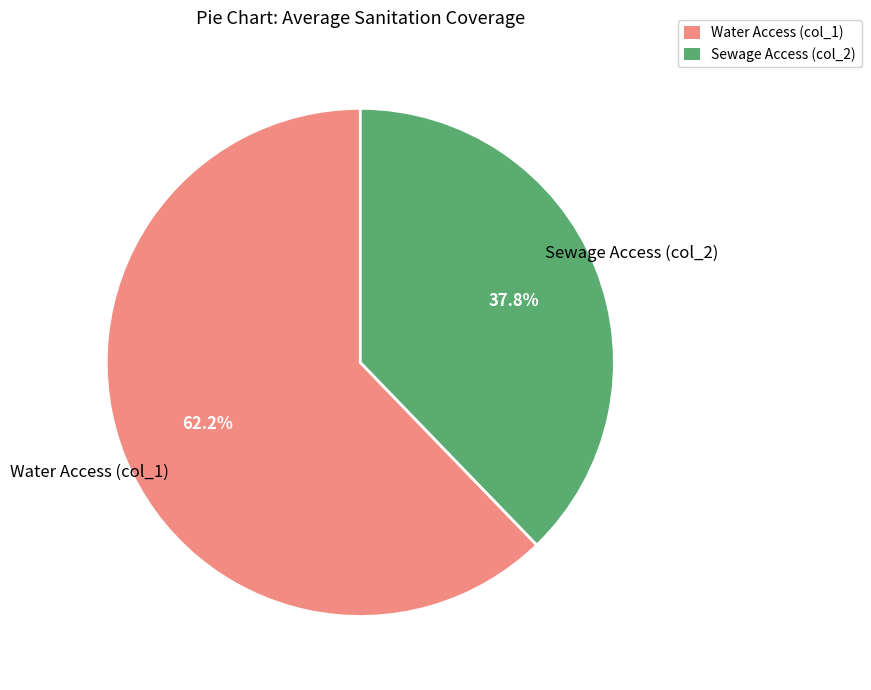

Approximately how many times larger is the value at Sewage Access (col_2) compared to Water Access (col_1)?

0.6